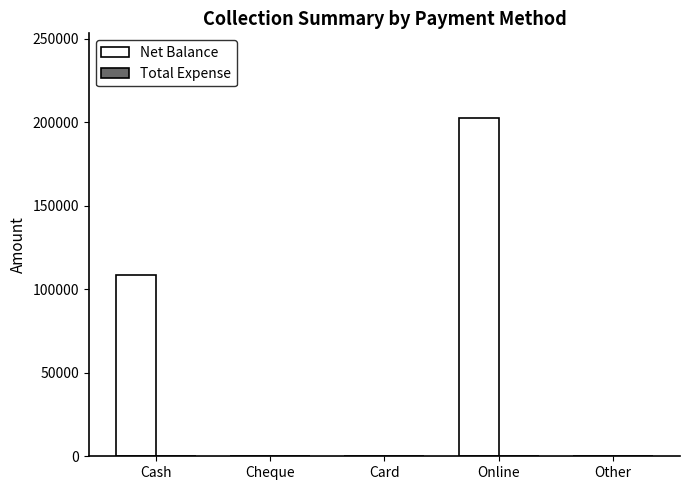

How many distinct data groups are displayed?

1